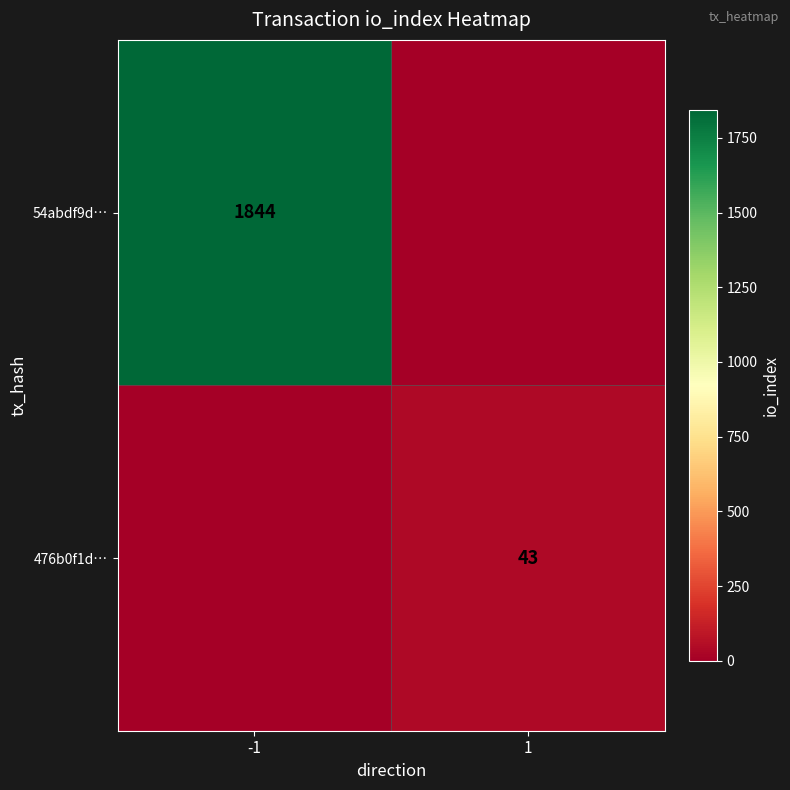

The value of 54abdf9d… at -1 is 1844. True or false?

True